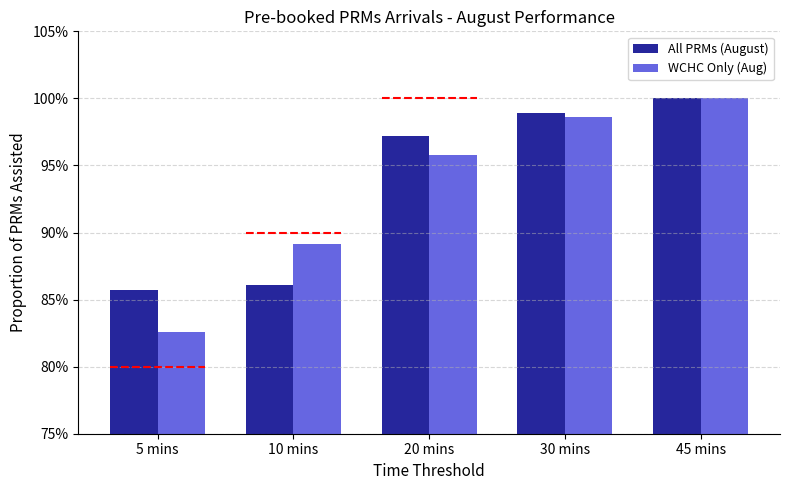

What is the greatest value displayed?

1.0